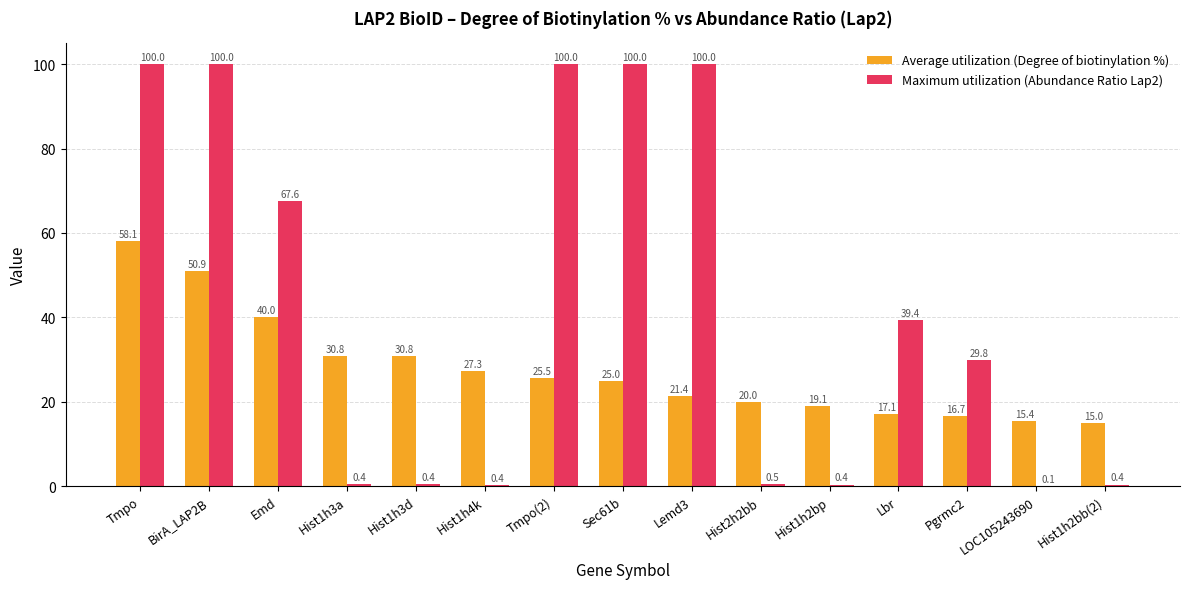

At which category is the sum across all series the highest?

Tmpo